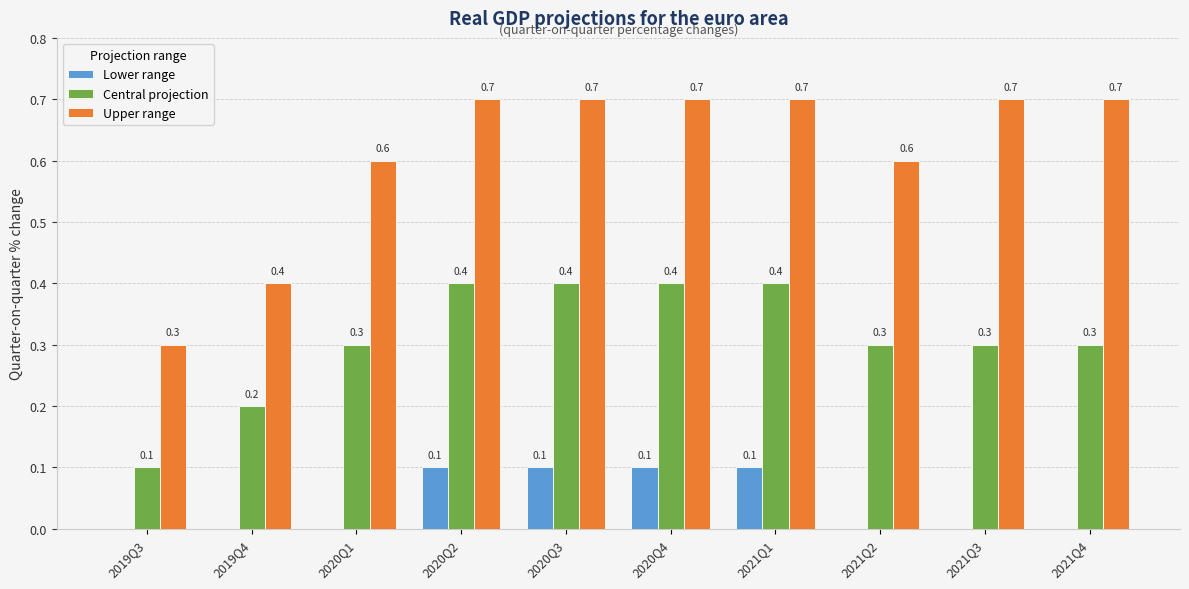

Reading left to right, list all the values displayed in this chart.

Lower range: 2019Q3=0.0	2019Q4=0.0	2020Q1=0.0	2020Q2=0.1	2020Q3=0.1	2020Q4=0.1	2021Q1=0.1	2021Q2=0.0	2021Q3=0.0	2021Q4=0.0
Central projection: 2019Q3=0.1	2019Q4=0.2	2020Q1=0.3	2020Q2=0.4	2020Q3=0.4	2020Q4=0.4	2021Q1=0.4	2021Q2=0.3	2021Q3=0.3	2021Q4=0.3
Upper range: 2019Q3=0.3	2019Q4=0.4	2020Q1=0.6	2020Q2=0.7	2020Q3=0.7	2020Q4=0.7	2021Q1=0.7	2021Q2=0.6	2021Q3=0.7	2021Q4=0.7